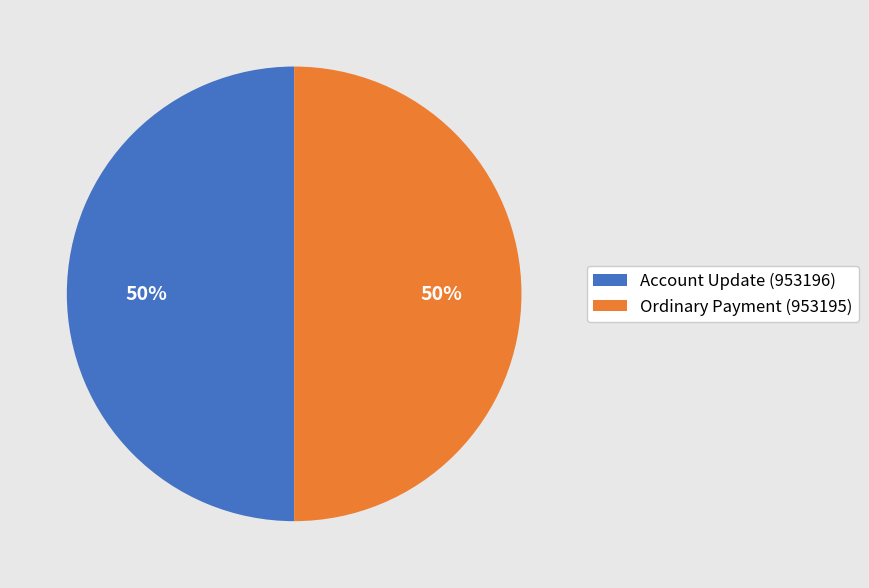

To the nearest percent, what portion does Ordinary Payment (953195) represent?

50%